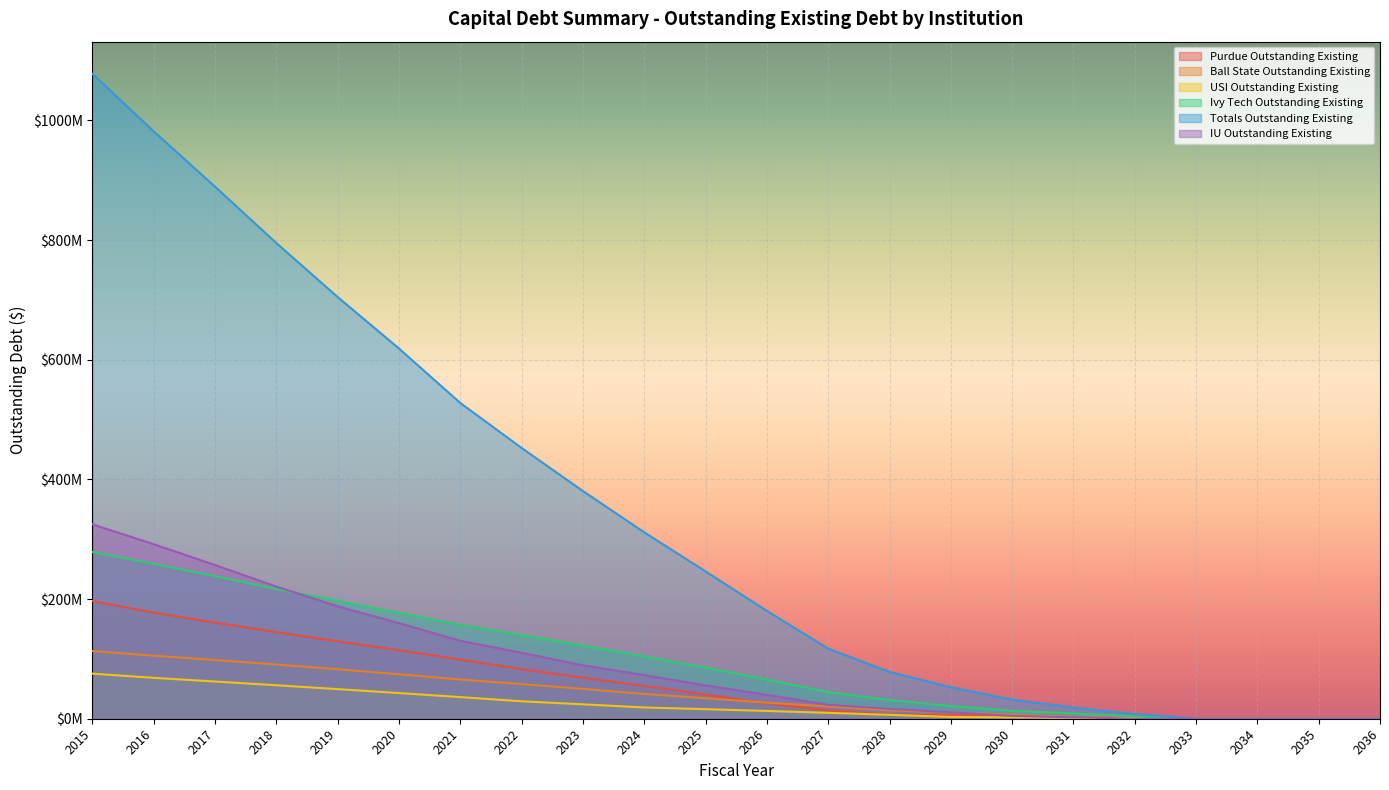

Which has a higher value, 2019 or 2034?

2019